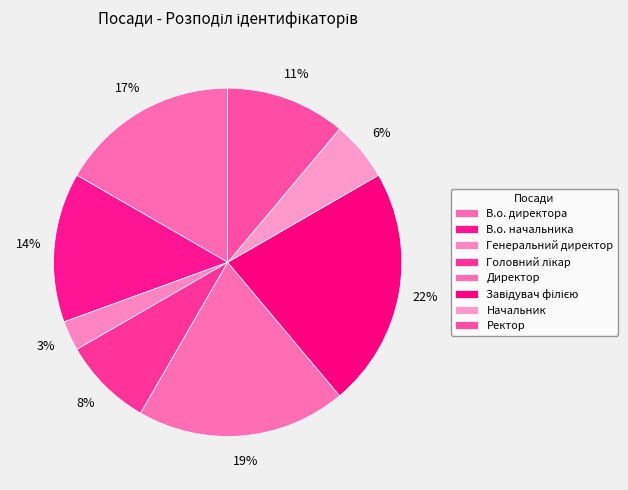

Which slice is the largest?

Завідувач філією